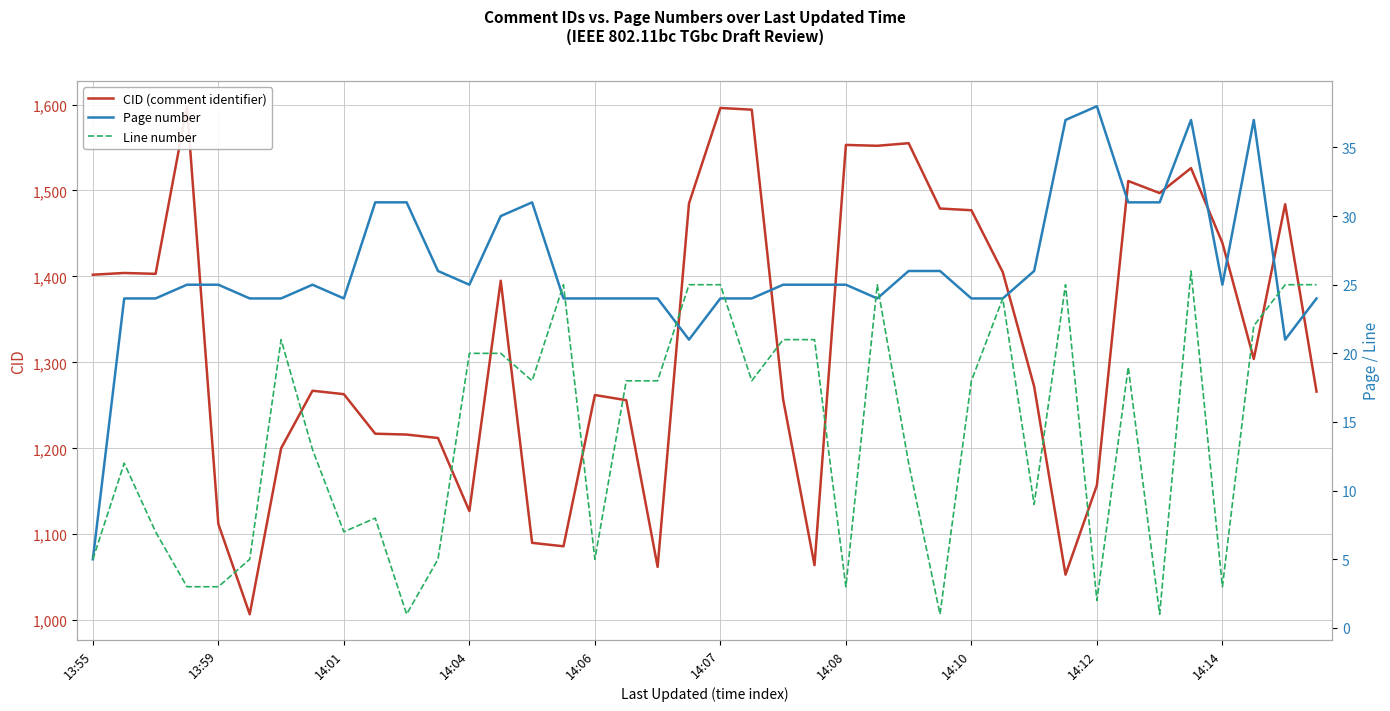

After their last crossing, which series has the higher values: Page number or Line number?

Line number